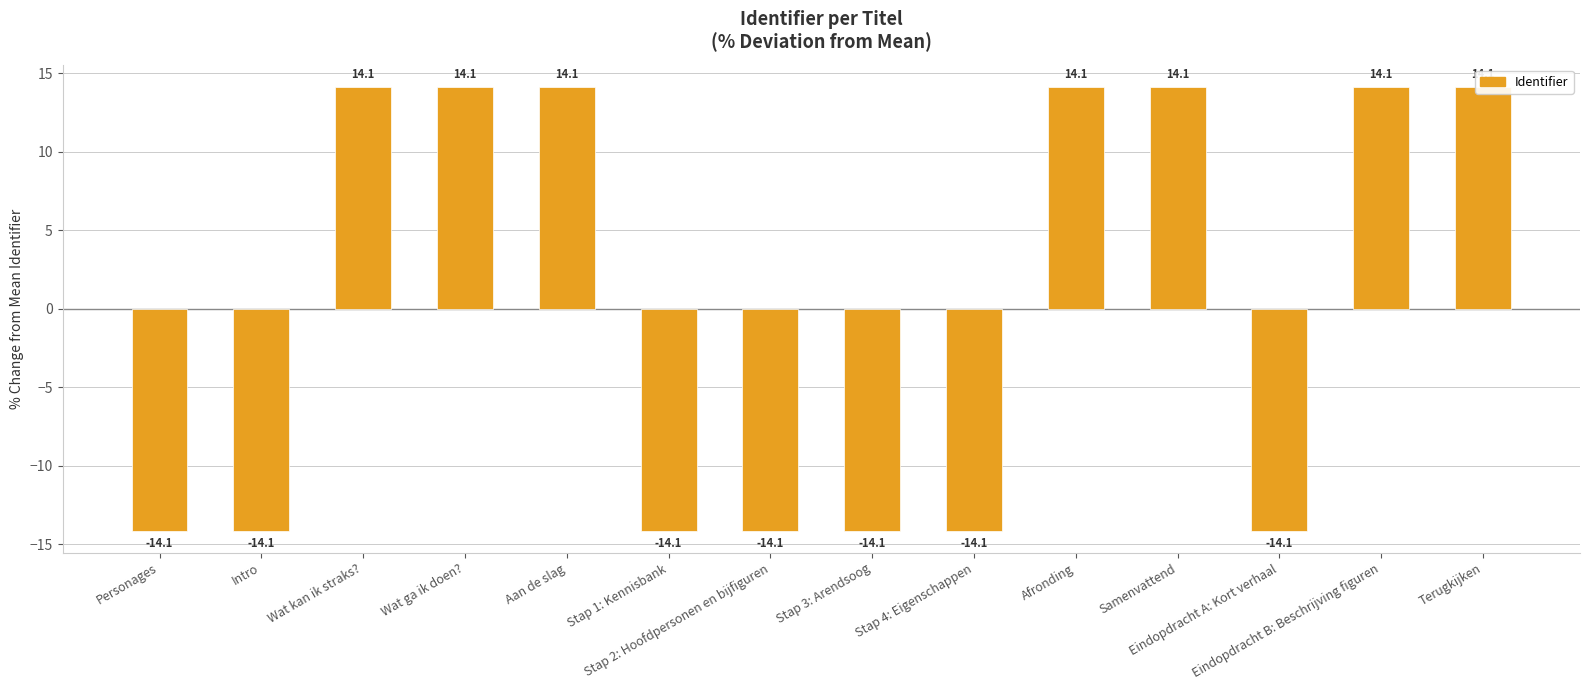

Which has a higher value, Stap 3: Arendsoog or Aan de slag?

Aan de slag